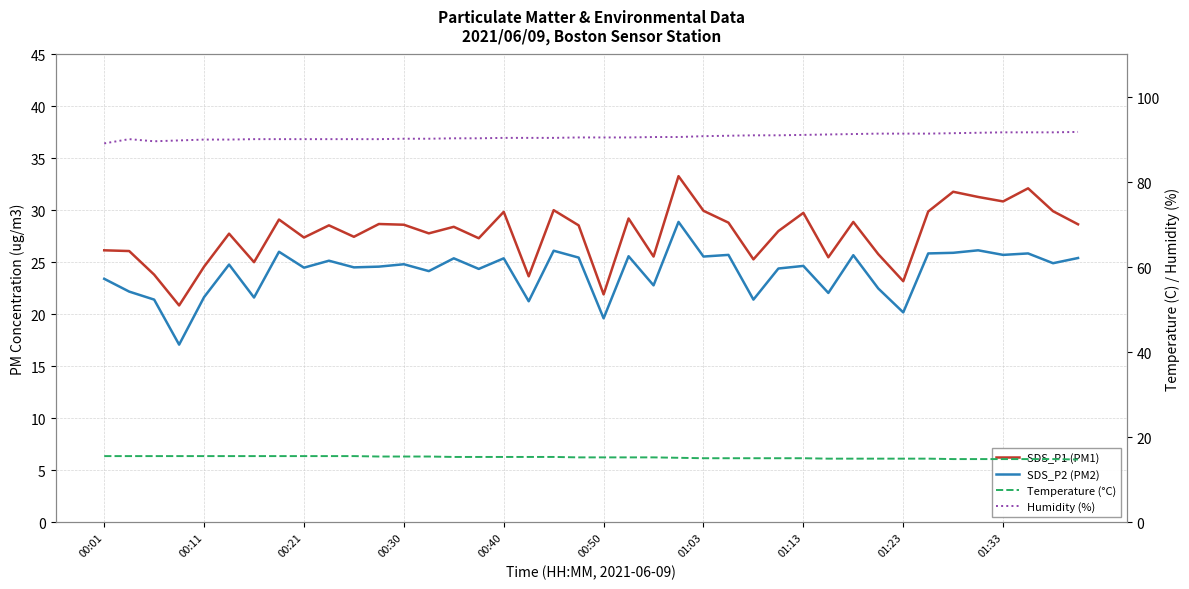

How many values in the Temperature (°C) series exceed 15?

29